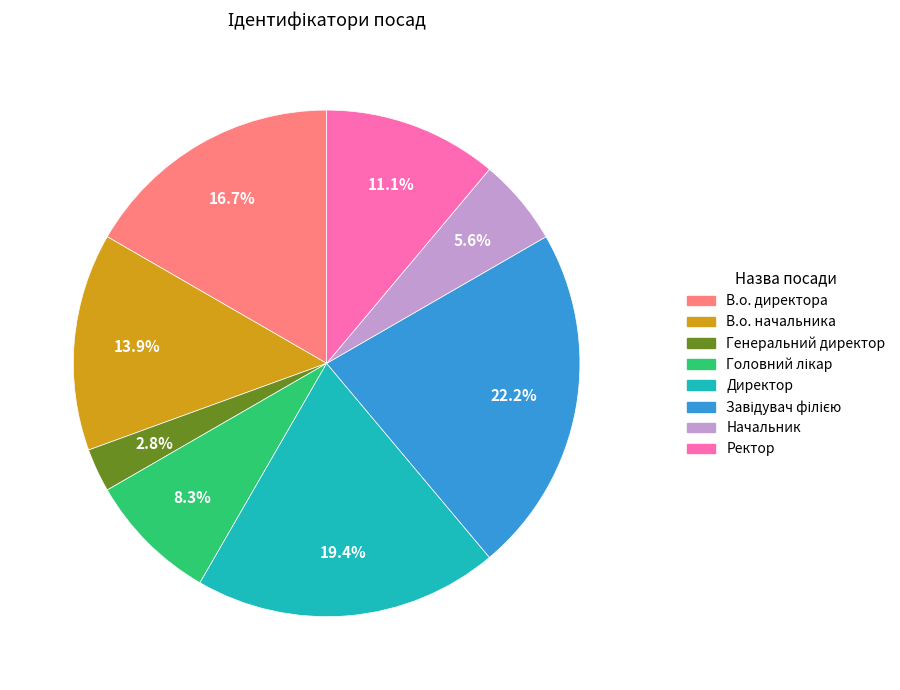

The В.о. начальника slice represents 14% of the pie. True or false?

True